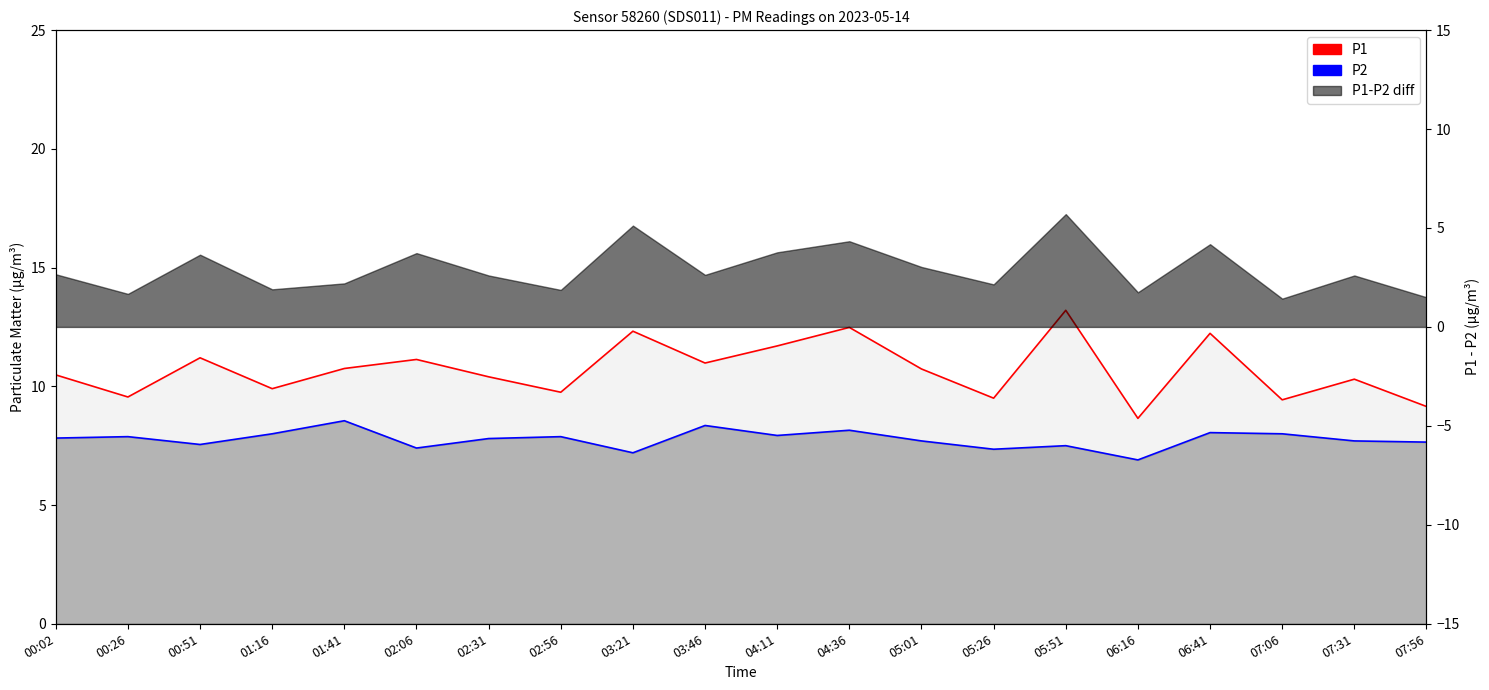

Is it true that P1 equals 6.4 at 07:56?

False